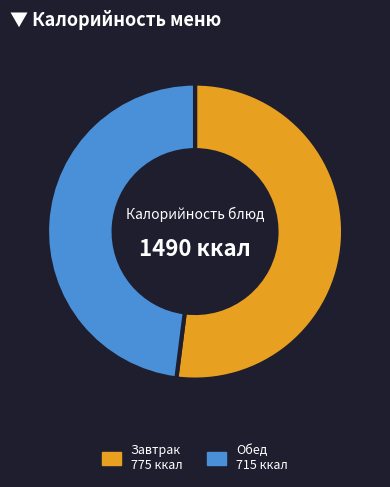

Does any single category account for the majority?

Yes